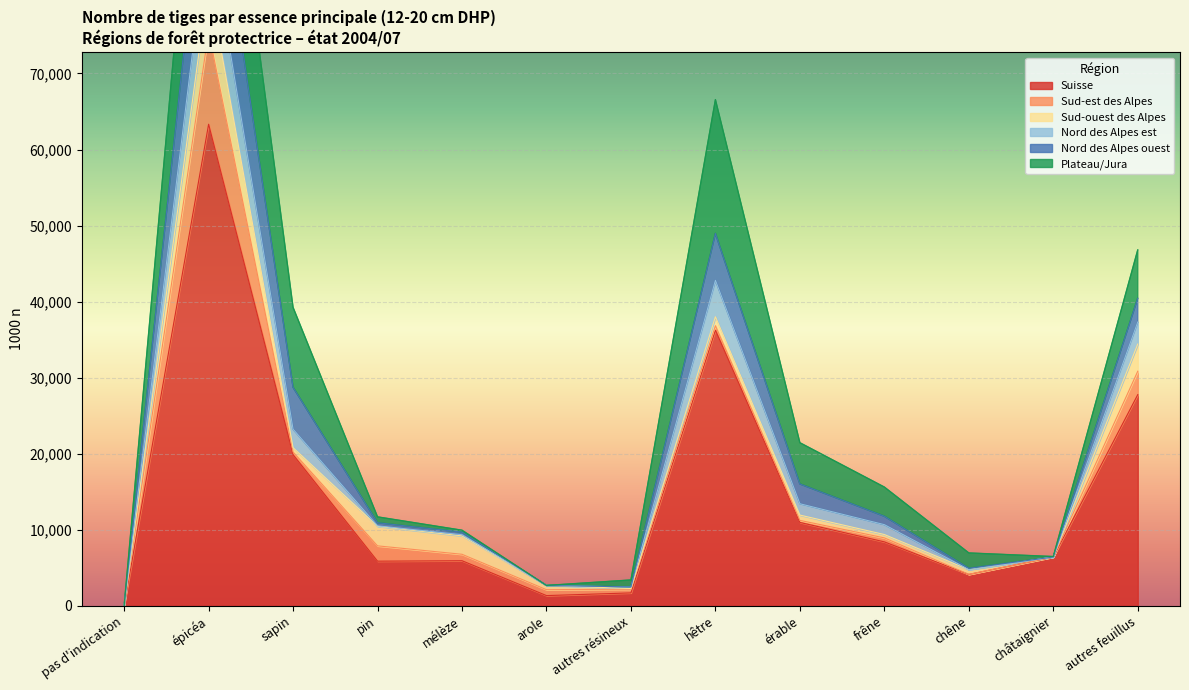

Rank the series by their maximum value, from highest to lowest.

Suisse, Plateau/Jura, Nord des Alpes ouest, Sud-est des Alpes, Nord des Alpes est, Sud-ouest des Alpes